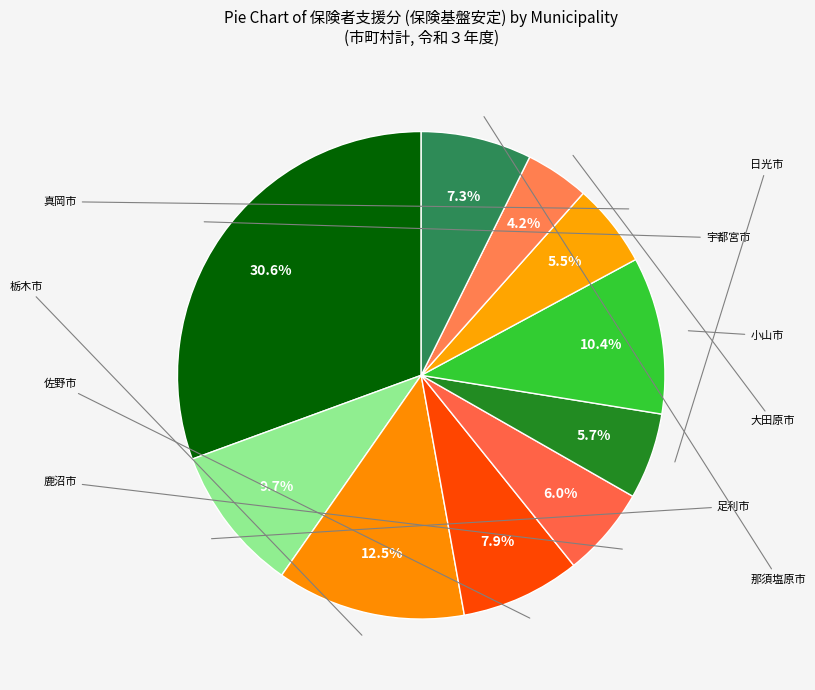

Count the number of slices in the pie.

10